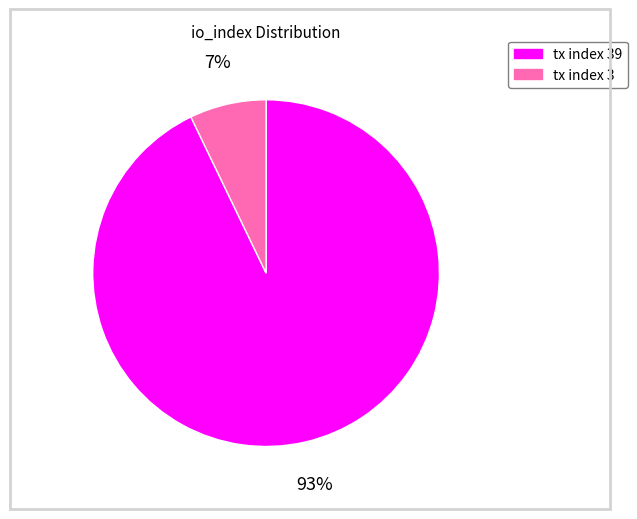

How many segments does this pie chart have?

2